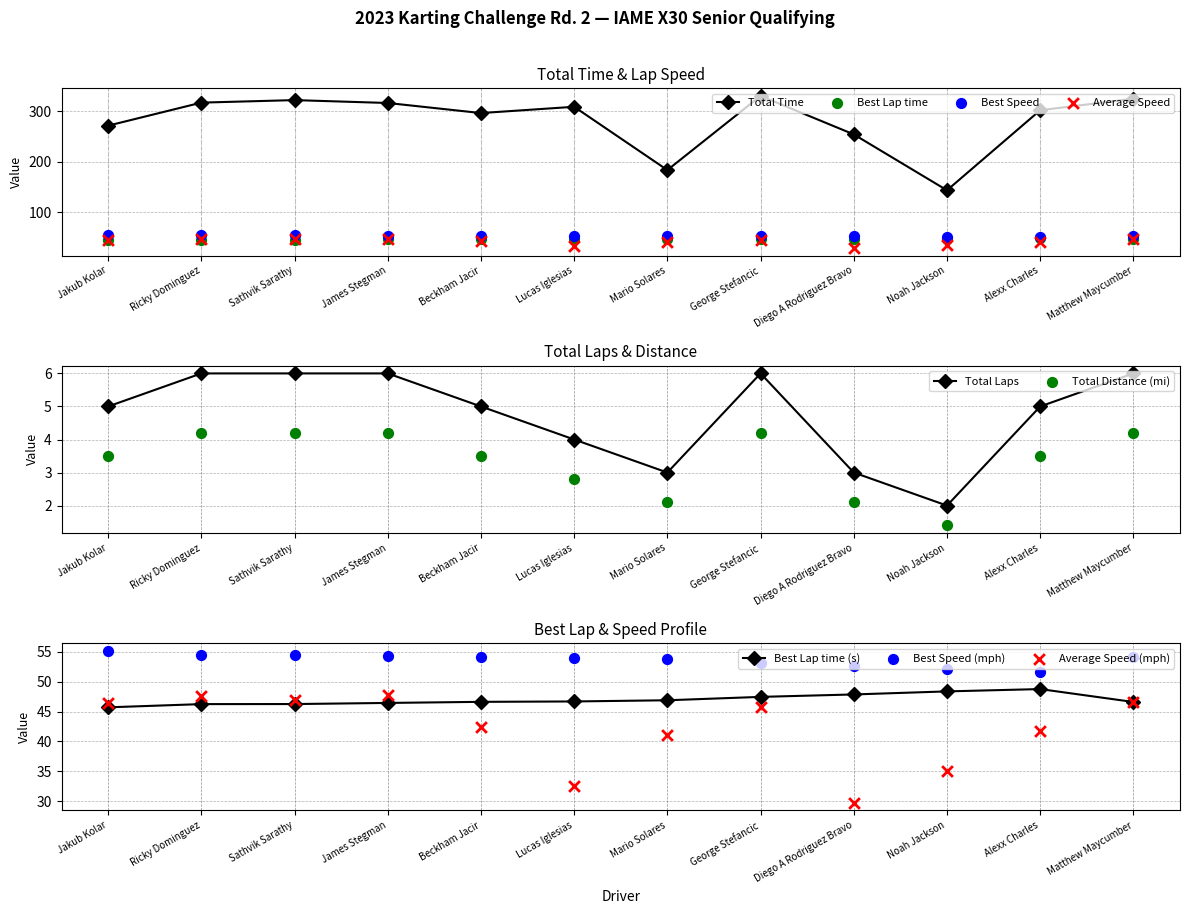

Which series has the largest total across all categories?

Total Time